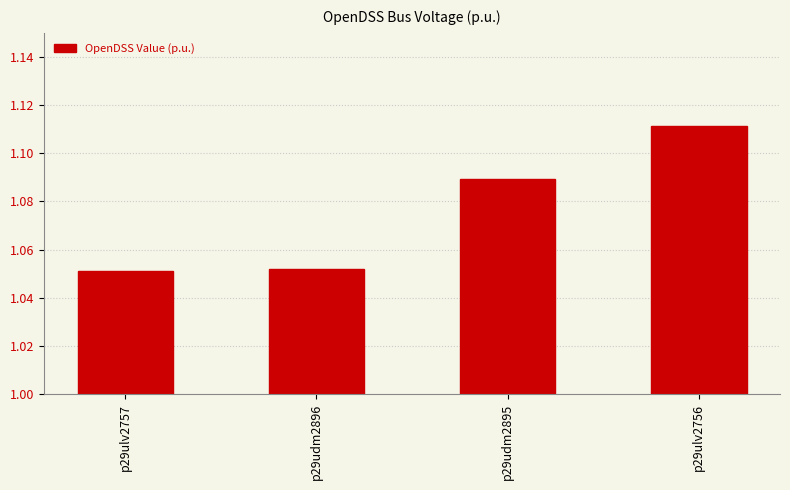

Count the values in the range 1 to 2.

4